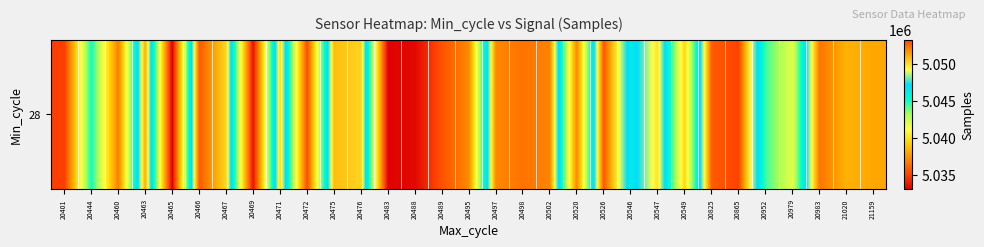

List the labels in order of value, largest first.

20865, 20526, 20466, 20825, 20498, 20983, 20502, 20497, 21159, 20463, 21020, 20475, 20476, 20467, 20471, 20547, 20546, 20444, 20952, 20979, 20549, 20495, 20520, 20460, 20489, 20472, 20401, 20469, 20488, 20483, 20465